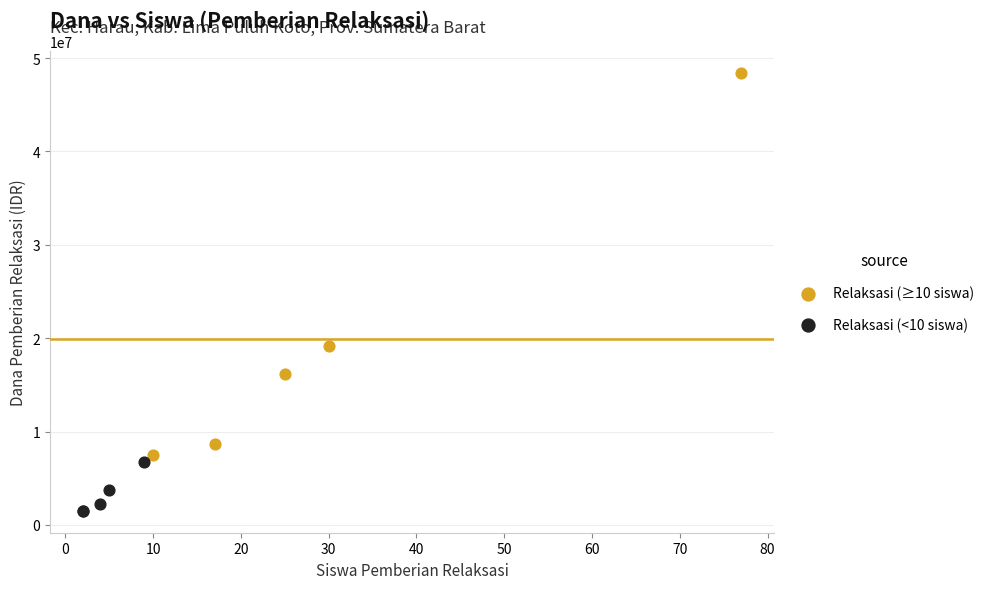

Which series contains the highest Y value?

Relaksasi (≥10 siswa)